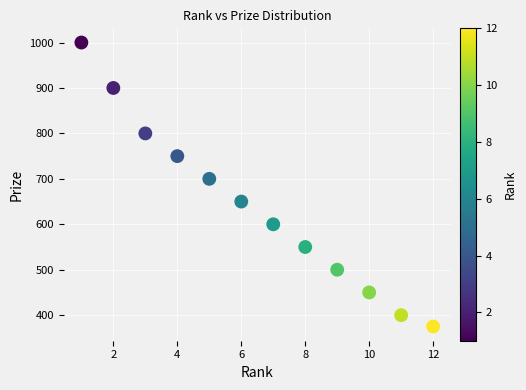

What is the average X value?

6